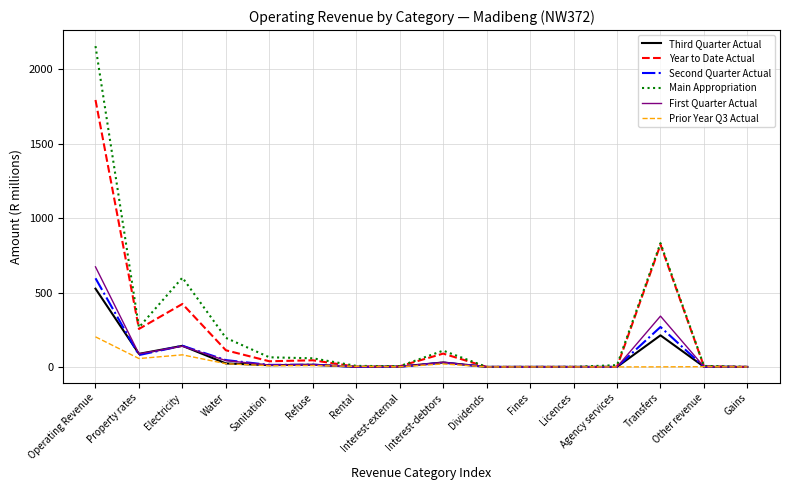

What position from the left is Interest-debtors?

9